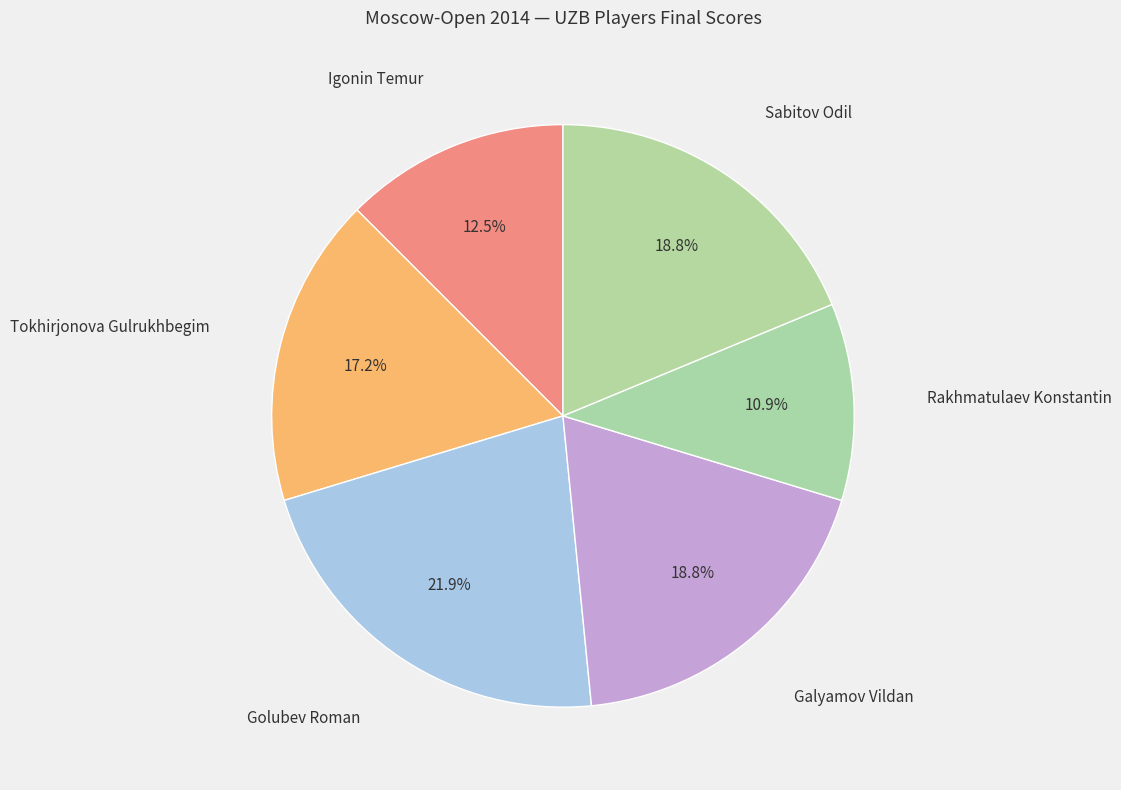

How many slices are in this pie chart?

6